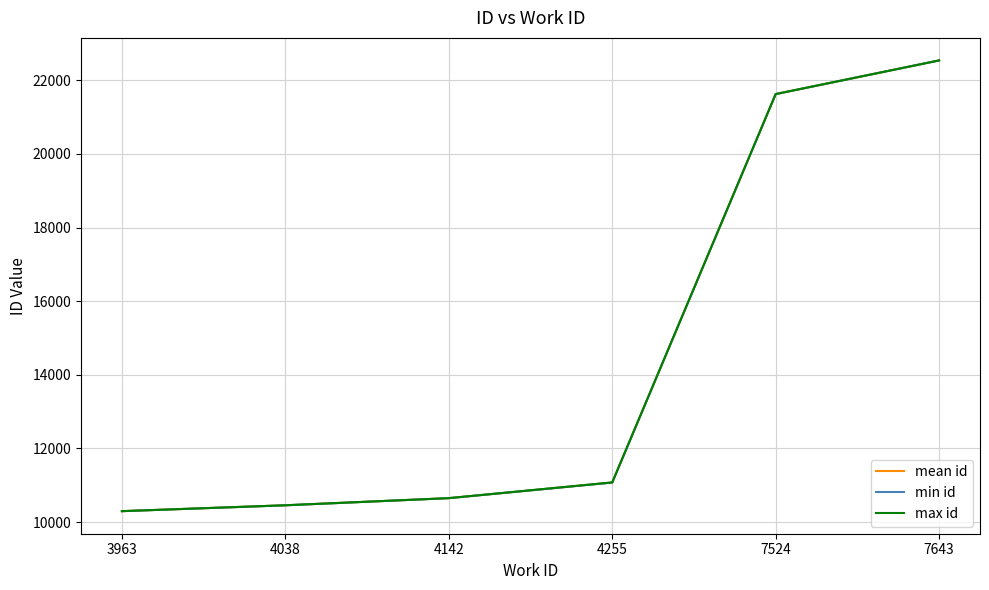

Reading left to right, transcribe all the data shown in this chart.

mean id: 3963=10296.5	4038=10456.0	4142=10650.0	4255=11075.0	7524=21628.0	7643=22542.0
min id: 3963=10296.0	4038=10455.0	4142=10650.0	4255=11073.0	7524=21628.0	7643=22542.0
max id: 3963=10297.0	4038=10457.0	4142=10650.0	4255=11078.0	7524=21628.0	7643=22542.0